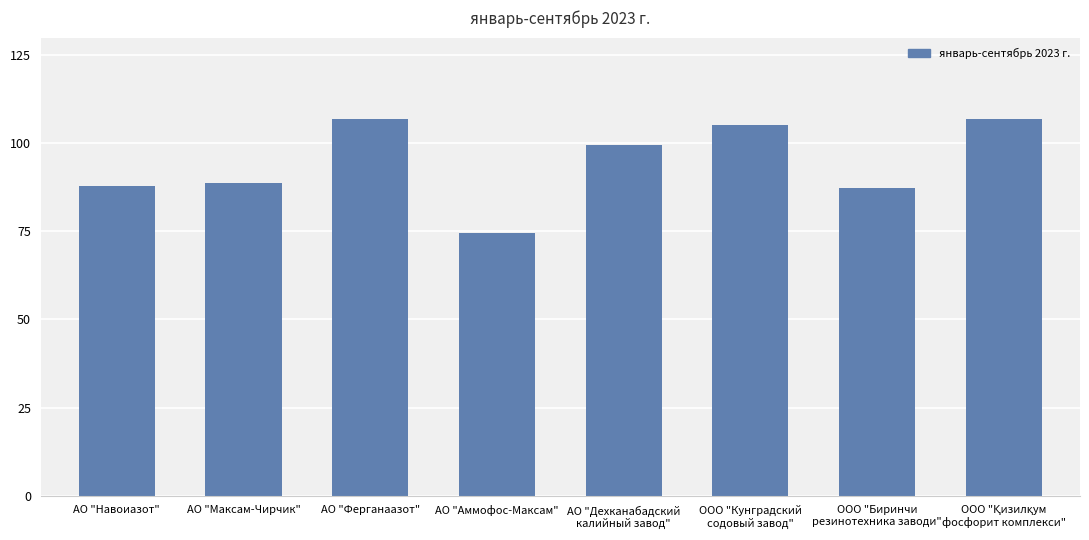

What is the label of the 3rd bar from the left?

АО "Ферганаазот"